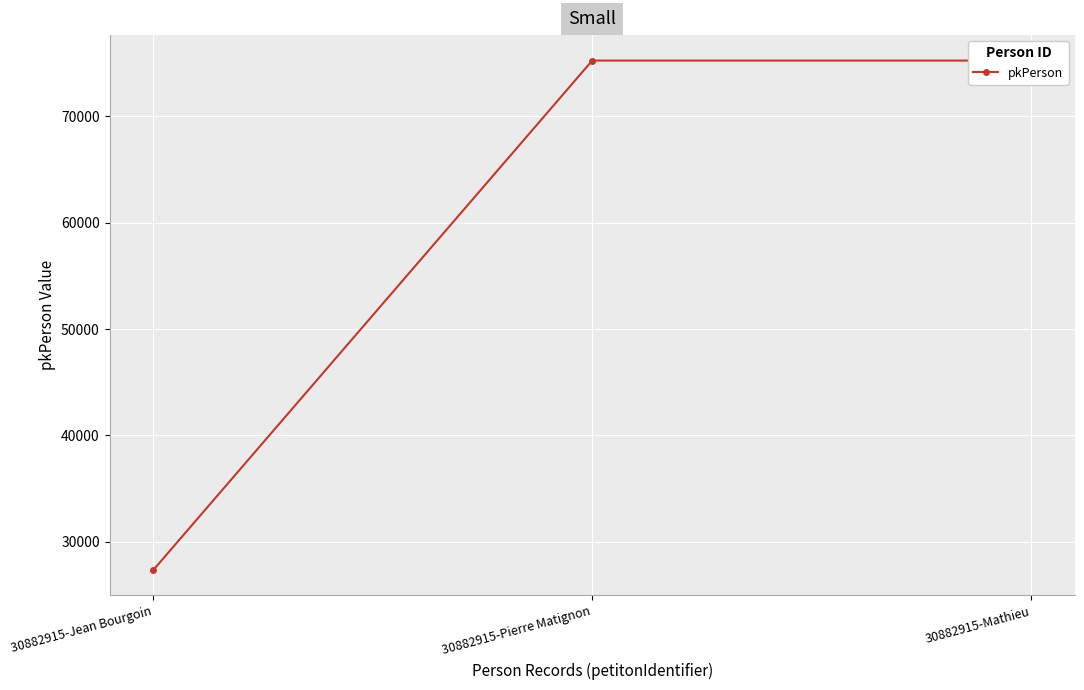

What is the label of the 1st point from the left?

30882915-Jean Bourgoin